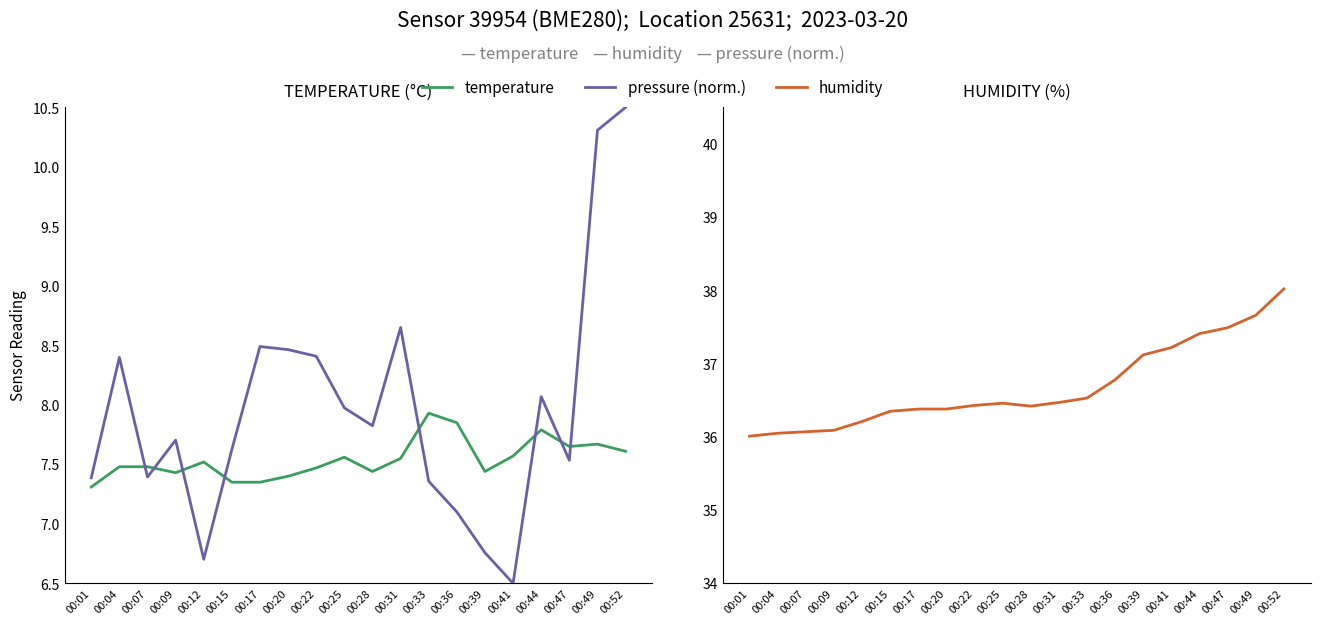

Reading left to right, list all the values displayed in this chart.

temperature: 00:01=7.3	00:04=7.5	00:07=7.5	00:09=7.4	00:12=7.5	00:15=7.3	00:17=7.3	00:20=7.4	00:22=7.5	00:25=7.6	00:28=7.4	00:31=7.5	00:33=7.9	00:36=7.8	00:39=7.4	00:41=7.6	00:44=7.8	00:47=7.7	00:49=7.7	00:52=7.6
pressure (norm.): 00:01=7.4	00:04=8.4	00:07=7.4	00:09=7.7	00:12=6.7	00:15=7.6	00:17=8.5	00:20=8.5	00:22=8.4	00:25=8.0	00:28=7.8	00:31=8.7	00:33=7.4	00:36=7.1	00:39=6.8	00:41=6.5	00:44=8.1	00:47=7.5	00:49=10.3	00:52=10.5
humidity: 00:01=36.0	00:04=36.0	00:07=36.1	00:09=36.1	00:12=36.2	00:15=36.4	00:17=36.4	00:20=36.4	00:22=36.4	00:25=36.5	00:28=36.4	00:31=36.5	00:33=36.5	00:36=36.8	00:39=37.1	00:41=37.2	00:44=37.4	00:47=37.5	00:49=37.7	00:52=38.0